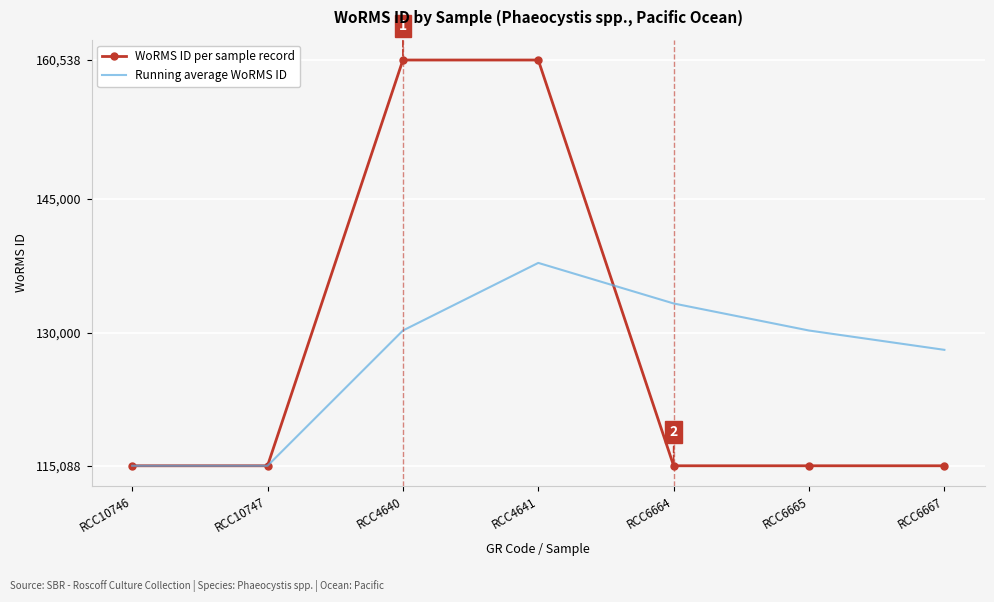

What value does the Running average WoRMS ID series have at RCC6665?

130238.0